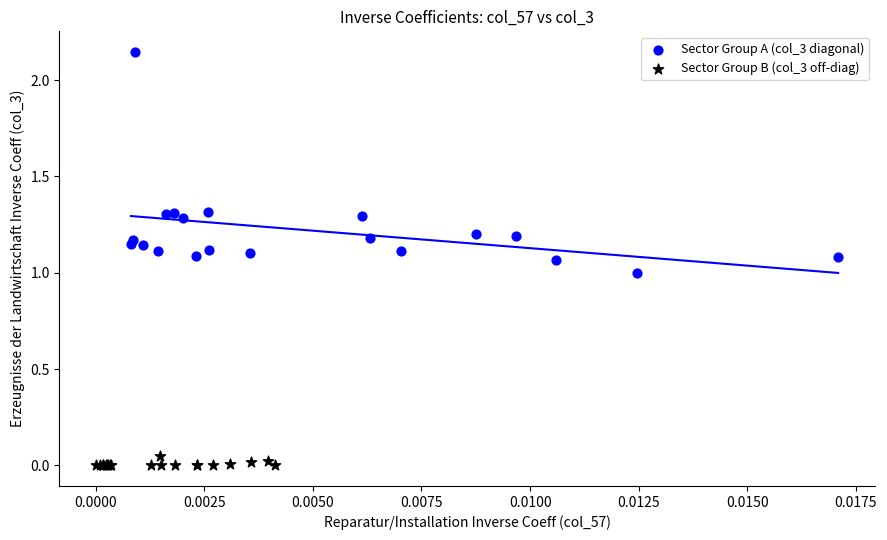

Which series has the largest Y range (max minus min)?

Sector Group A (col_3 diagonal)